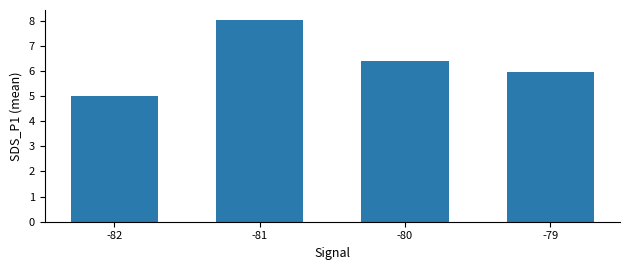

Are the bars grouped side by side (vs. stacked)?

No